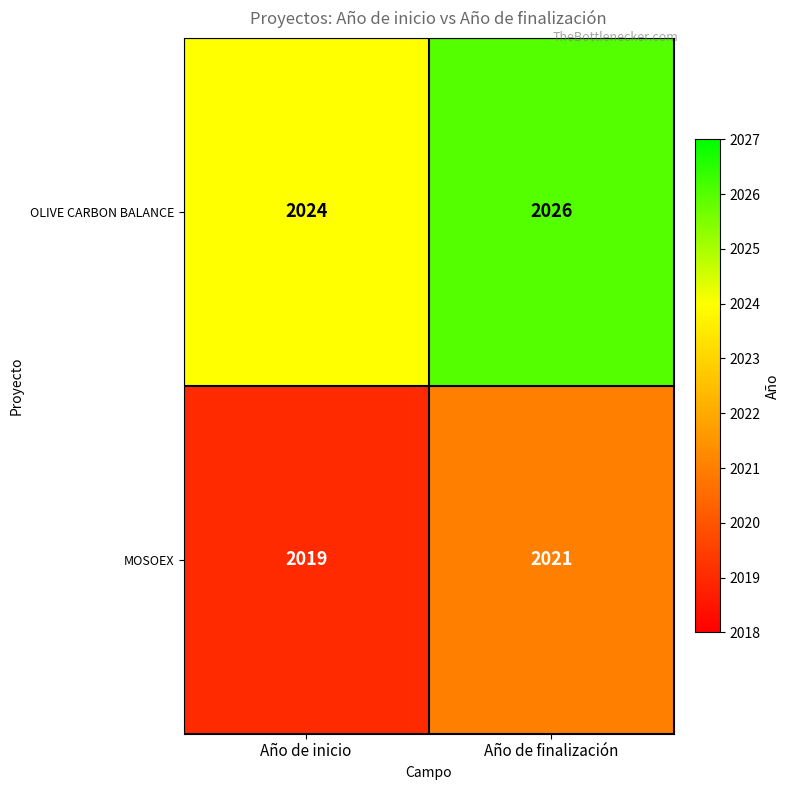

Rank the series at Año de finalización from highest to lowest value.

OLIVE CARBON BALANCE, MOSOEX